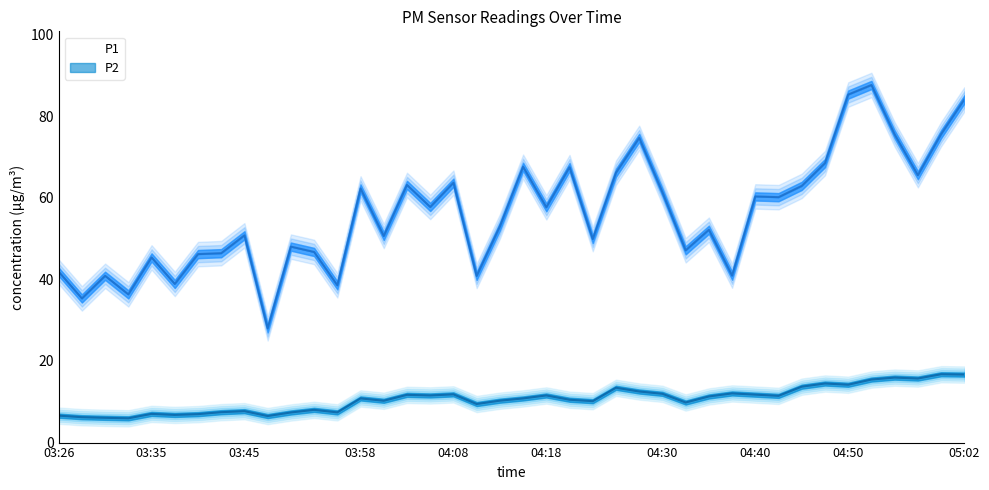

Between 04:35 and 05:00, which series saw the biggest shift?

P1